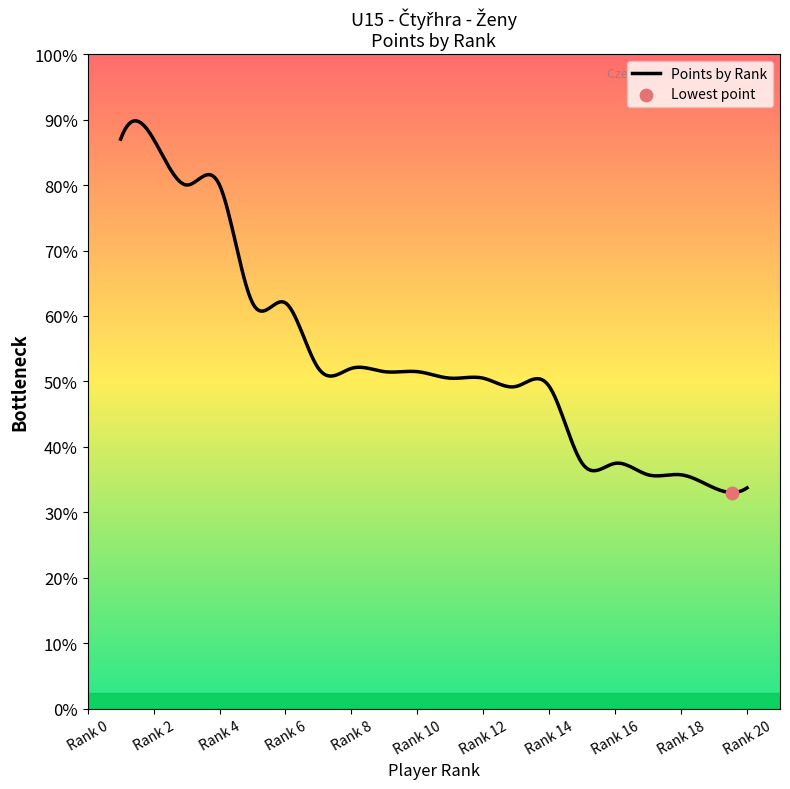

Is this an area chart (filled region under the line)?

Yes